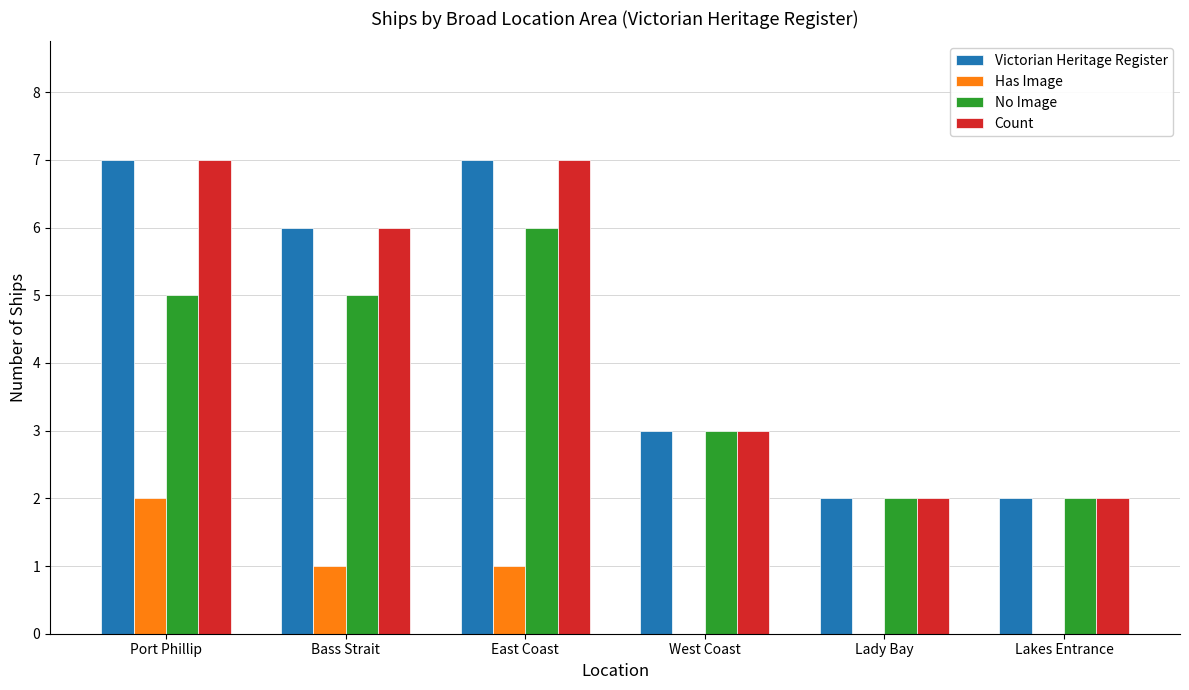

What is the total value across all series at Port Phillip?

21